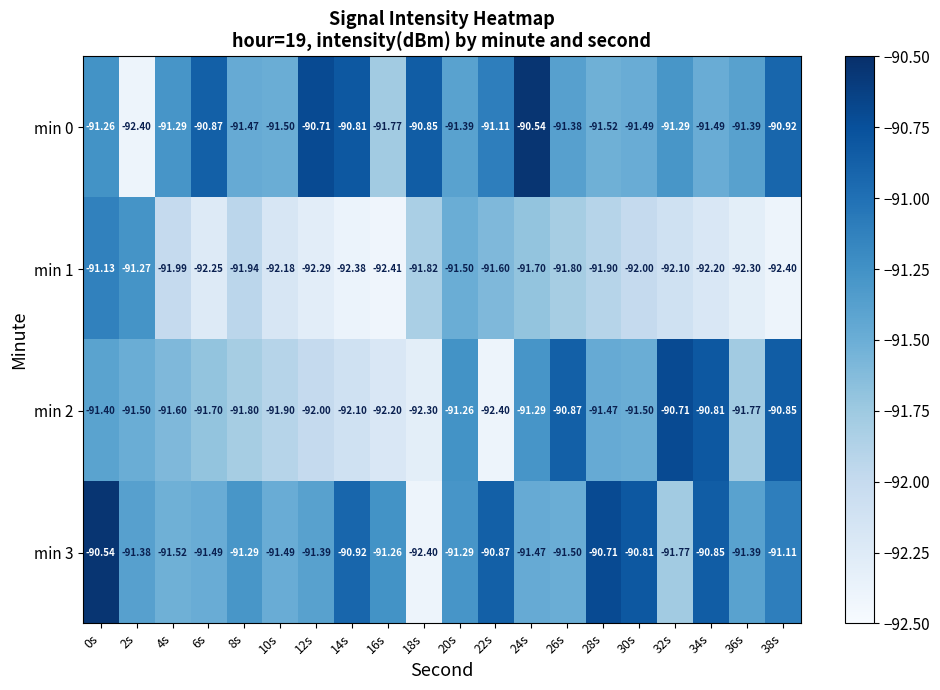

Is the value of min 0 at 8s greater than the value of min 3 at 36s?

No